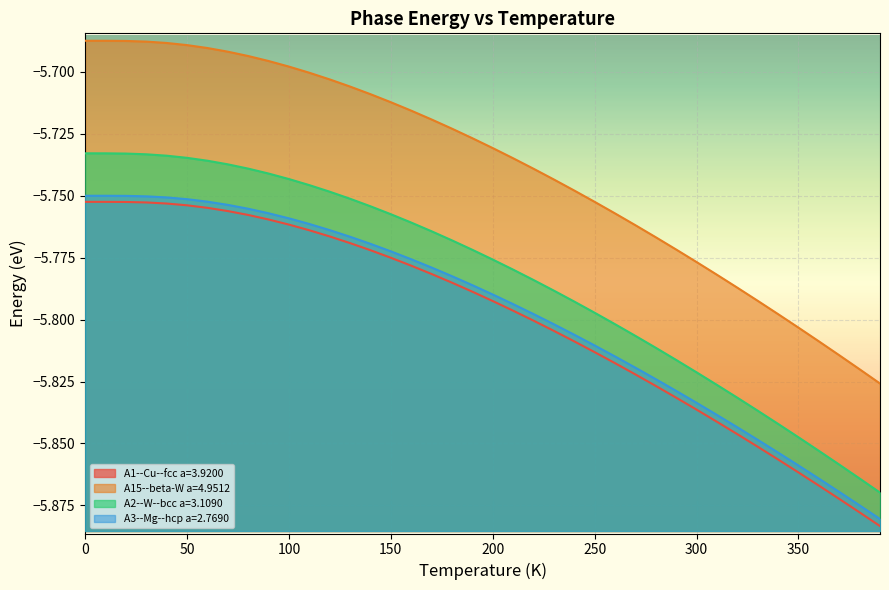

What is the highest value of the A1--Cu--fcc a=3.9200 series?

-5.8